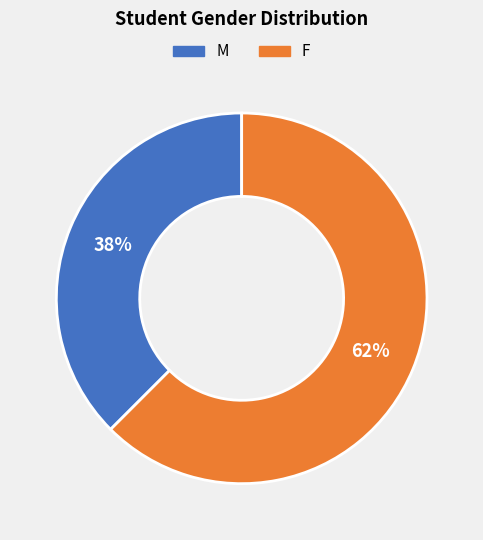

What is the smallest slice in the pie chart?

M